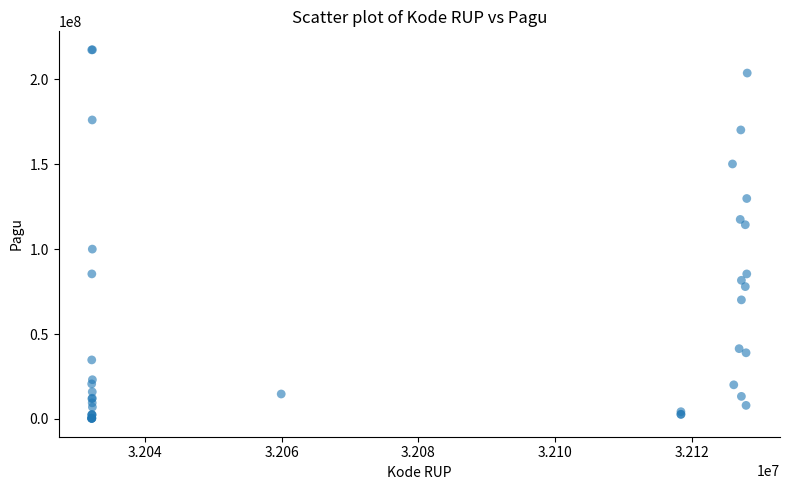

What Y value in the scatter plot is closest to 108830000?

114296000